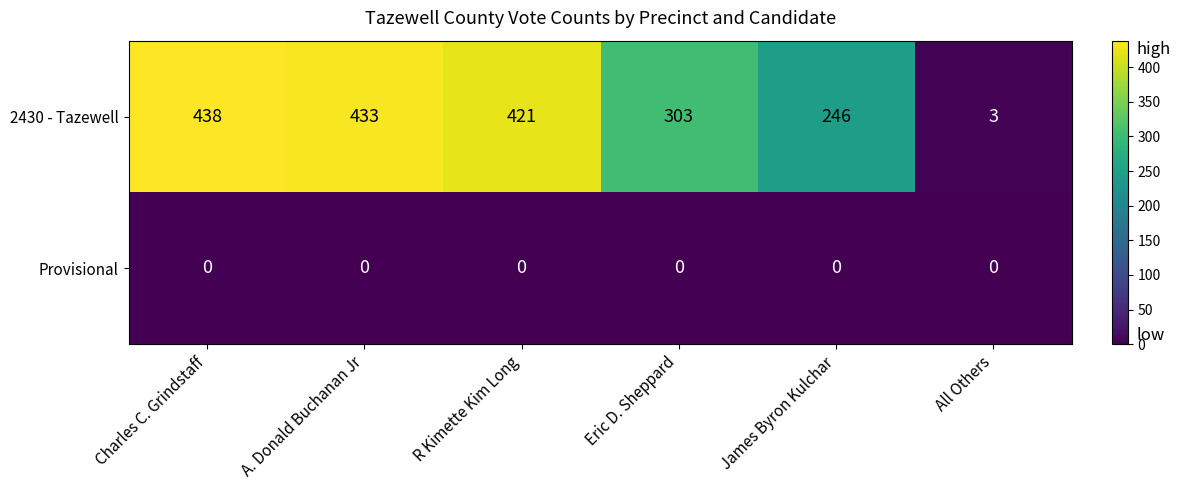

Which series has the largest total across all categories?

2430 - Tazewell